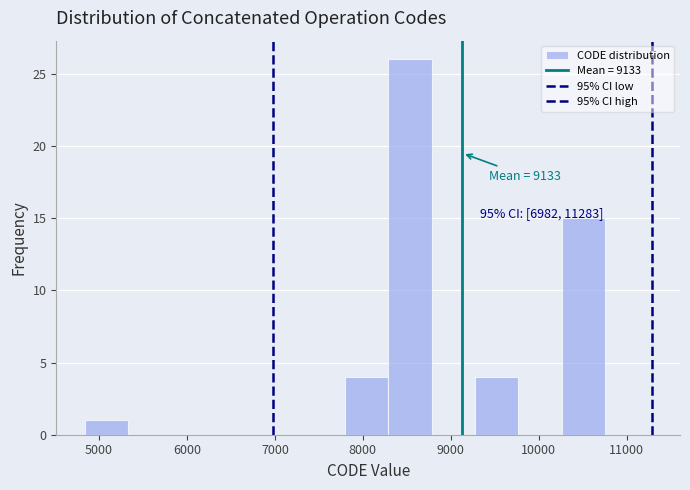

Which range on the x-axis has the tallest bar?

8300 to 8800